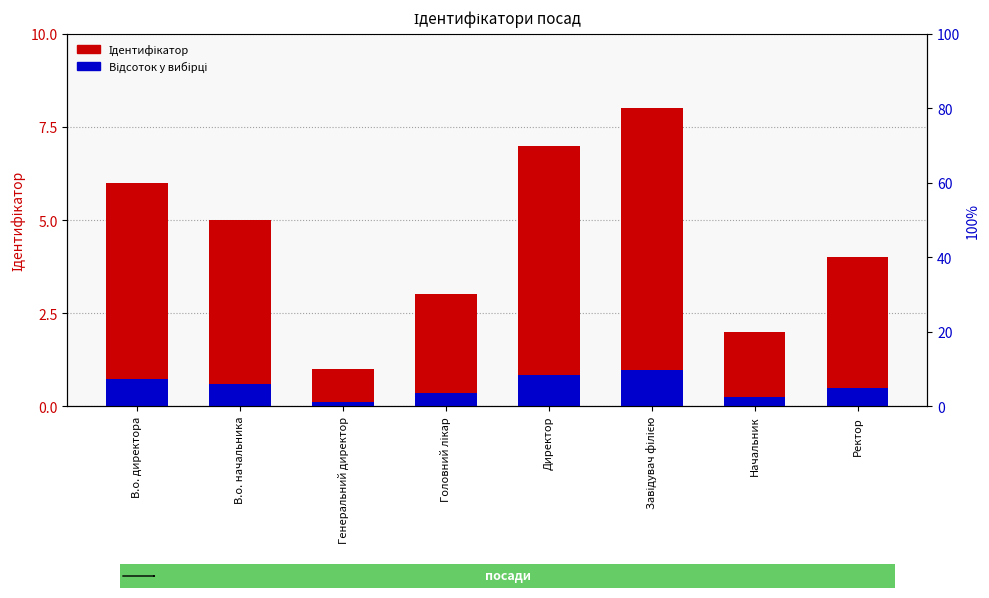

Rank the categories by Ідентифікатор value from lowest to highest.

Генеральний директор, Начальник, Головний лікар, Ректор, В.о. начальника, В.о. директора, Директор, Завідувач філією